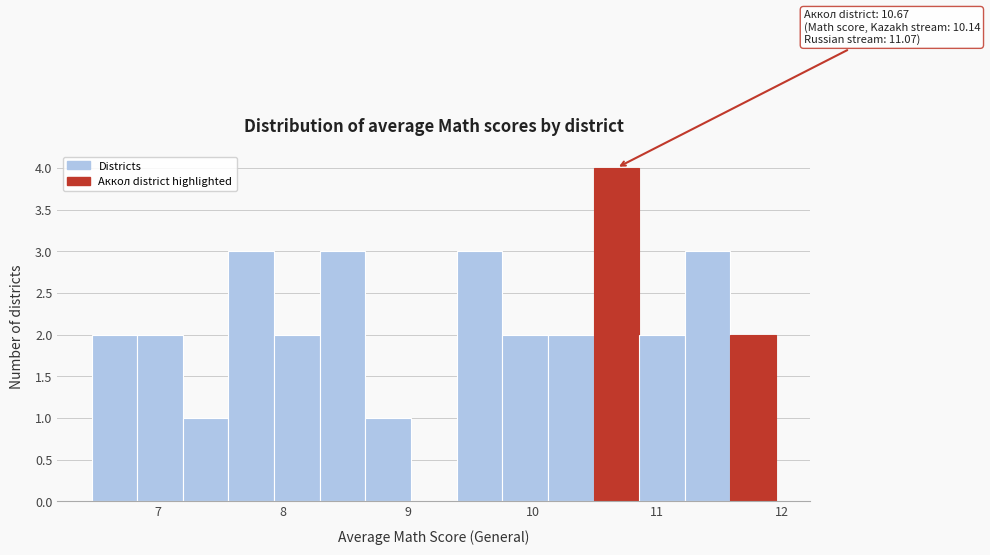

Around what value on the x-axis is the tallest bar? Give the approximate position of its centre, as read against the axis.

10.7